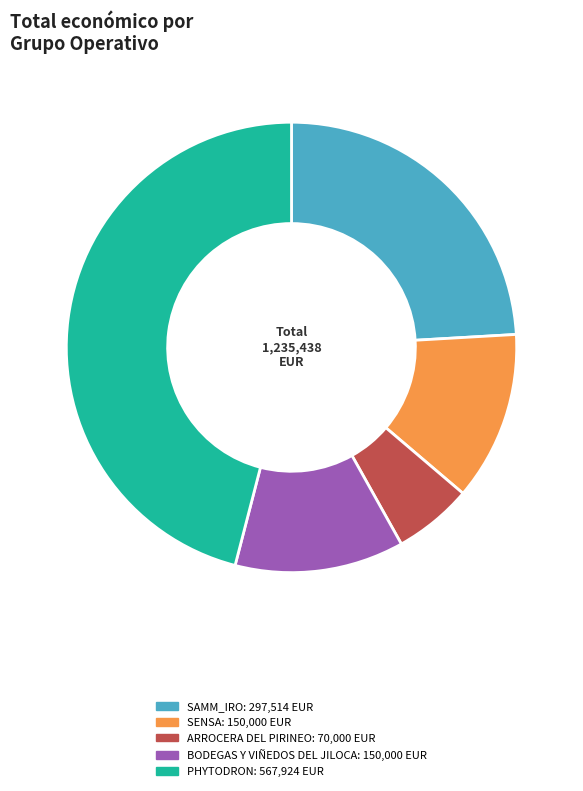

True or false: SAMM_IRO accounts for 24% of the total.

True